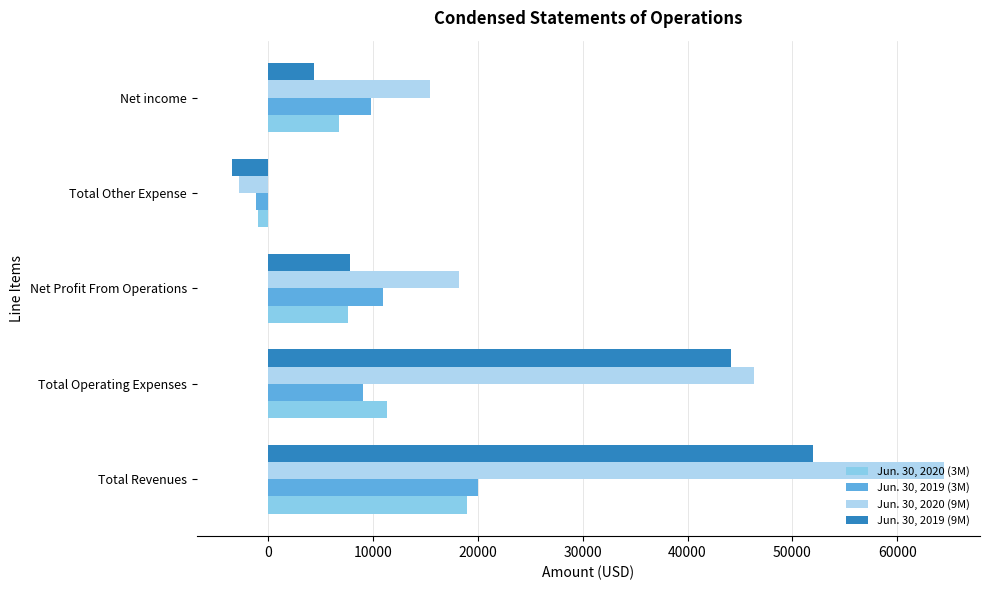

What is the sum of all Jun. 30, 2019 (3M) values?

48651